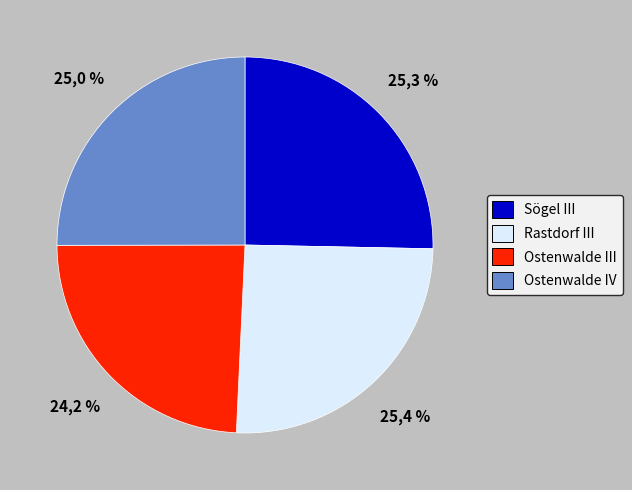

How many slices are in this pie chart?

4